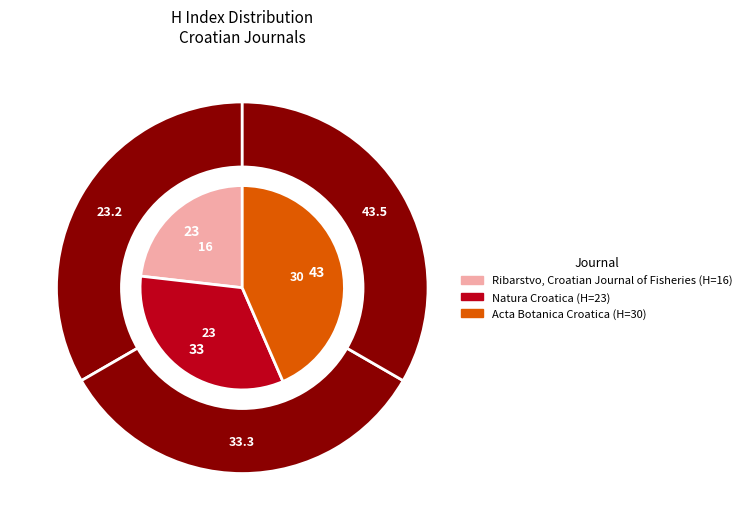

Rank the categories by value from lowest to highest.

Ribarstvo, Croatian Journal of Fisheries, Natura Croatica, Acta Botanica Croatica